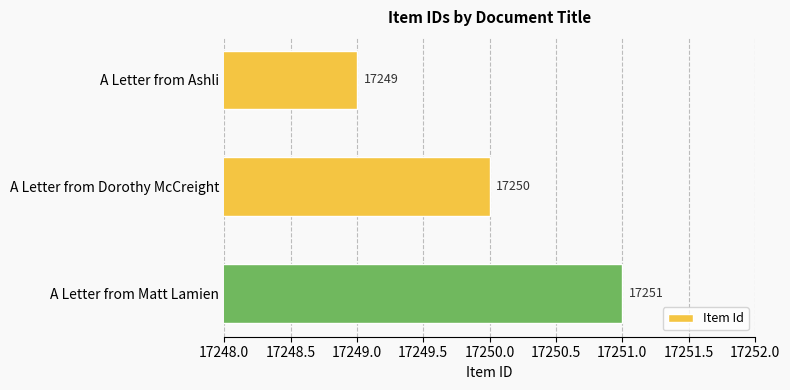

Reading top to bottom, list all the values displayed in this chart.

A Letter from Ashli=17249	A Letter from Dorothy McCreight=17250	A Letter from Matt Lamien=17251